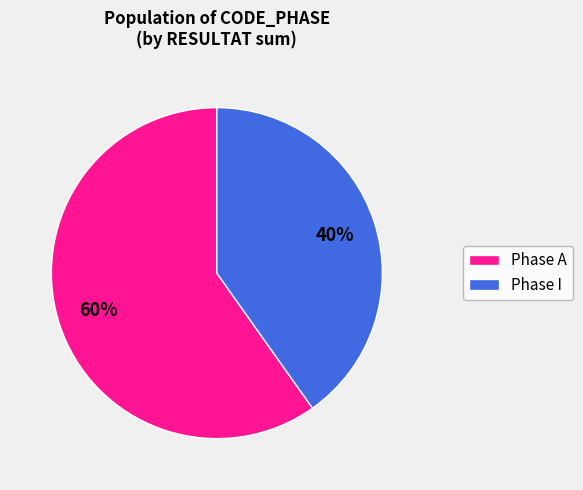

To the nearest percent, what is the average slice percentage?

50%